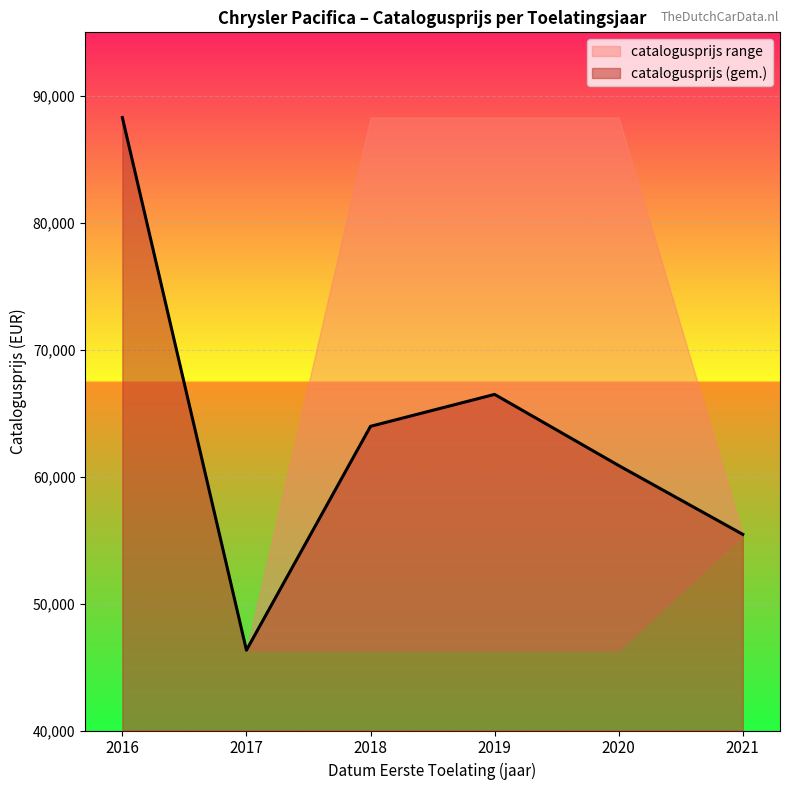

The value of catalogusprijs (gem.) at 2019 is 66478.4. True or false?

True